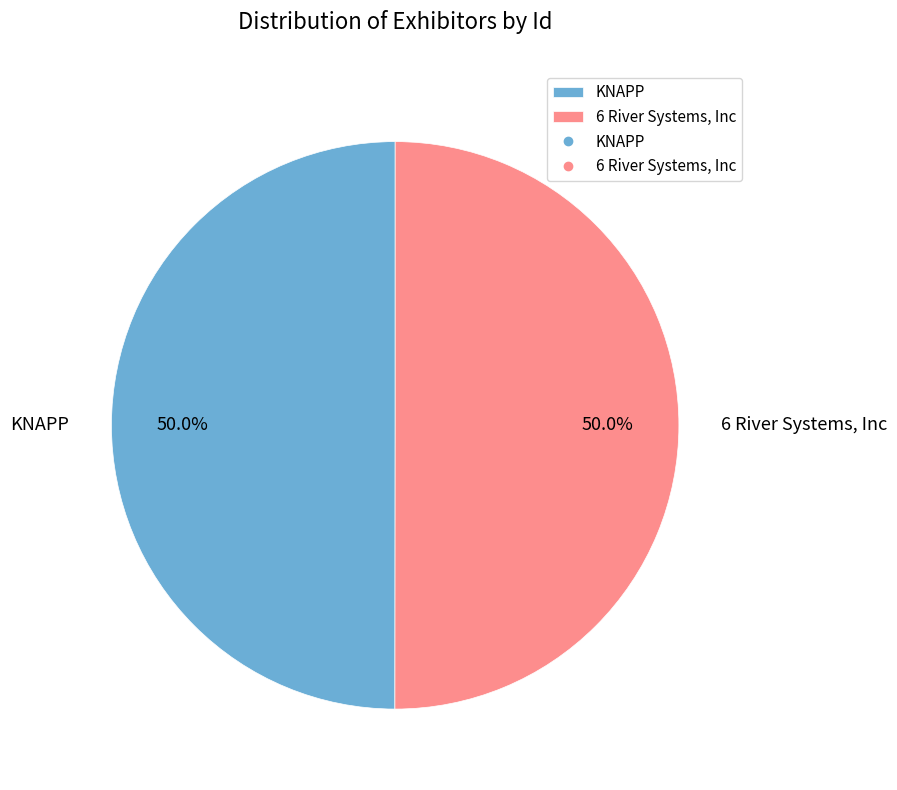

To the nearest percent, what is the average slice percentage?

50%